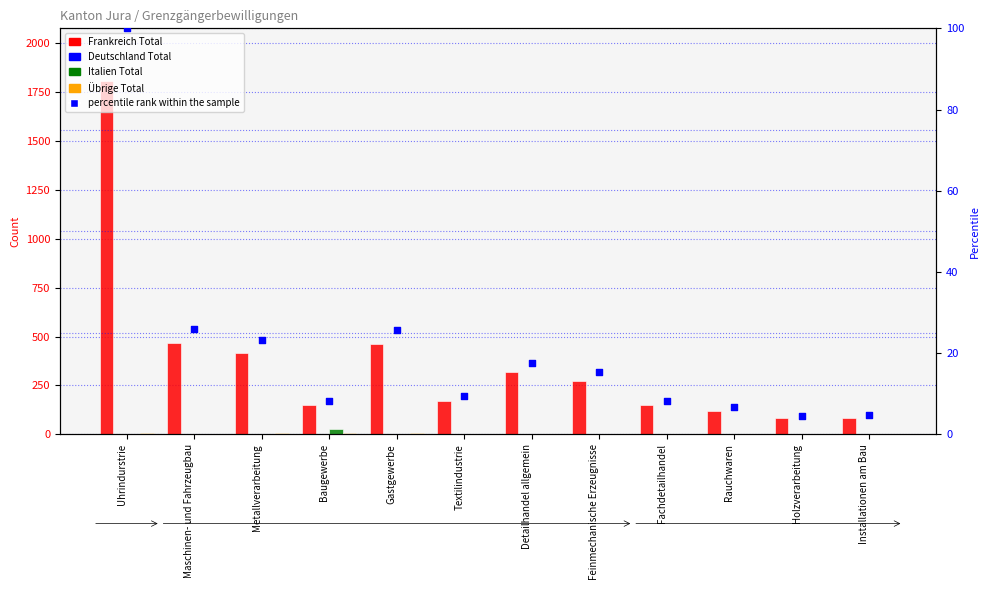

What are all the series names shown in the legend?

Frankreich Total, Deutschland Total, Italien Total, Übrige Total, percentile rank within the sample